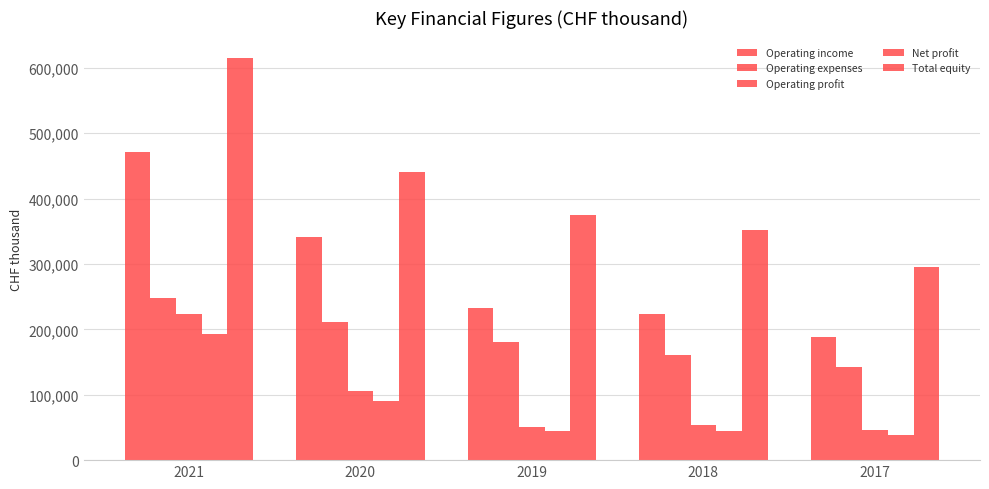

How many values in the Operating income series are below 232355?

2